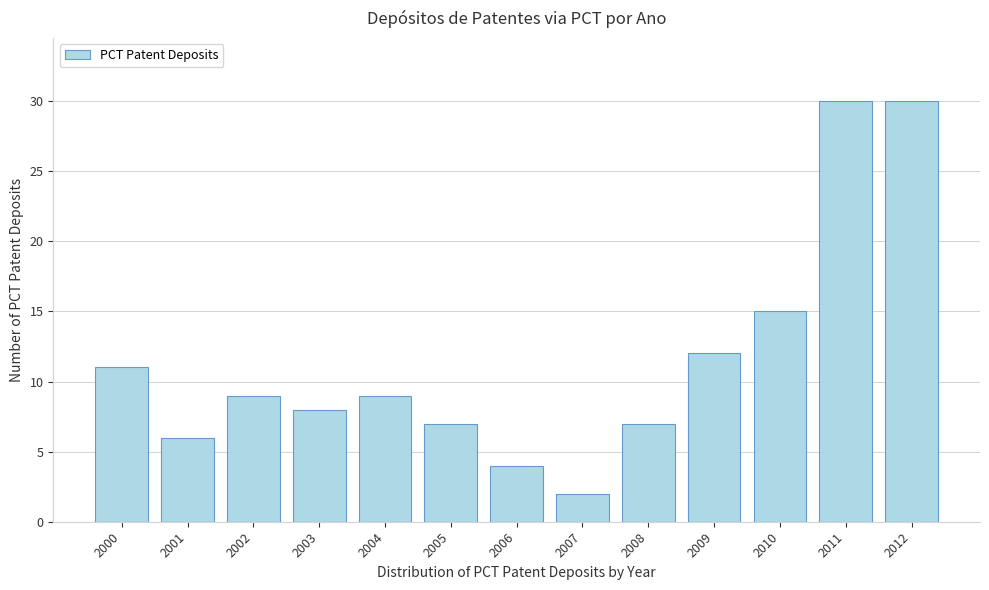

Reading left to right, extract all data points from this chart.

11	6	9	8	9	7	4	2	7	12	15	30	30